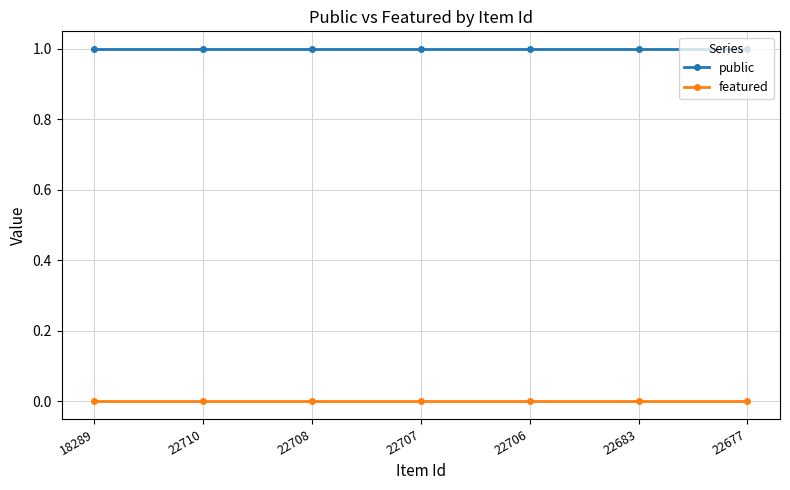

Rank the series at 22706 from lowest to highest value.

featured, public